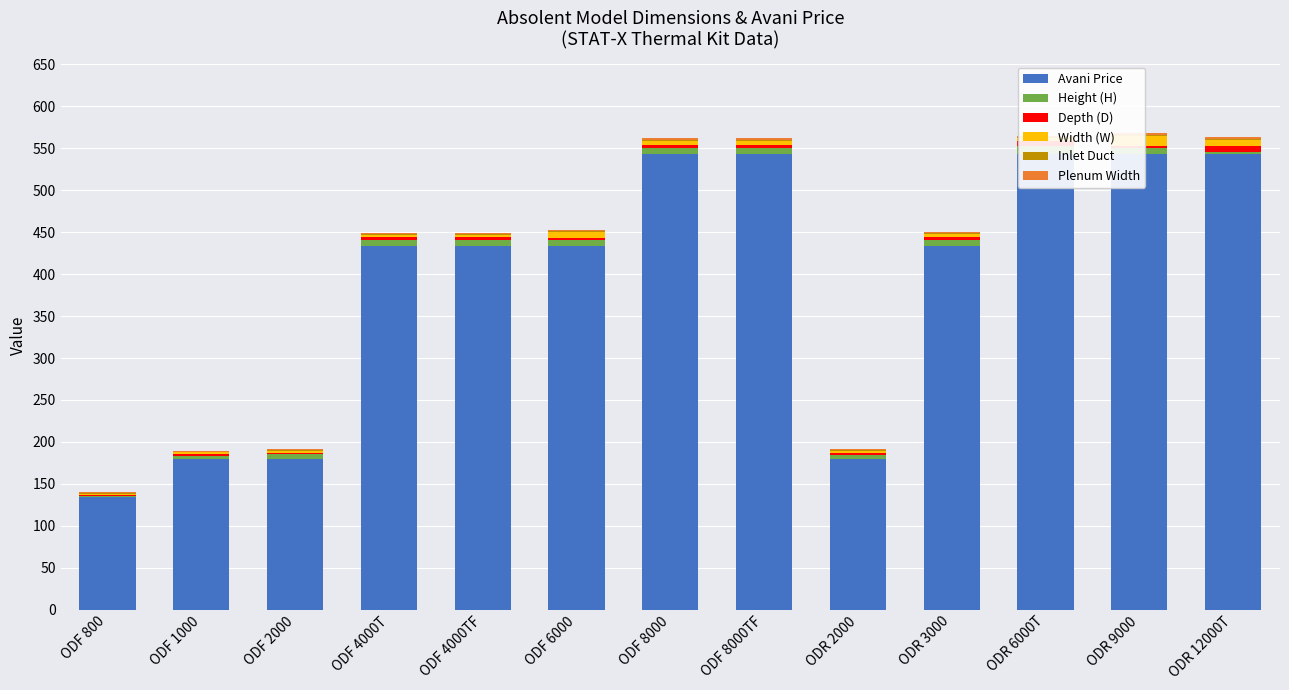

What are all the series names shown in the legend?

Avani Price, Height (H), Depth (D), Width (W), Inlet Duct, Plenum Width